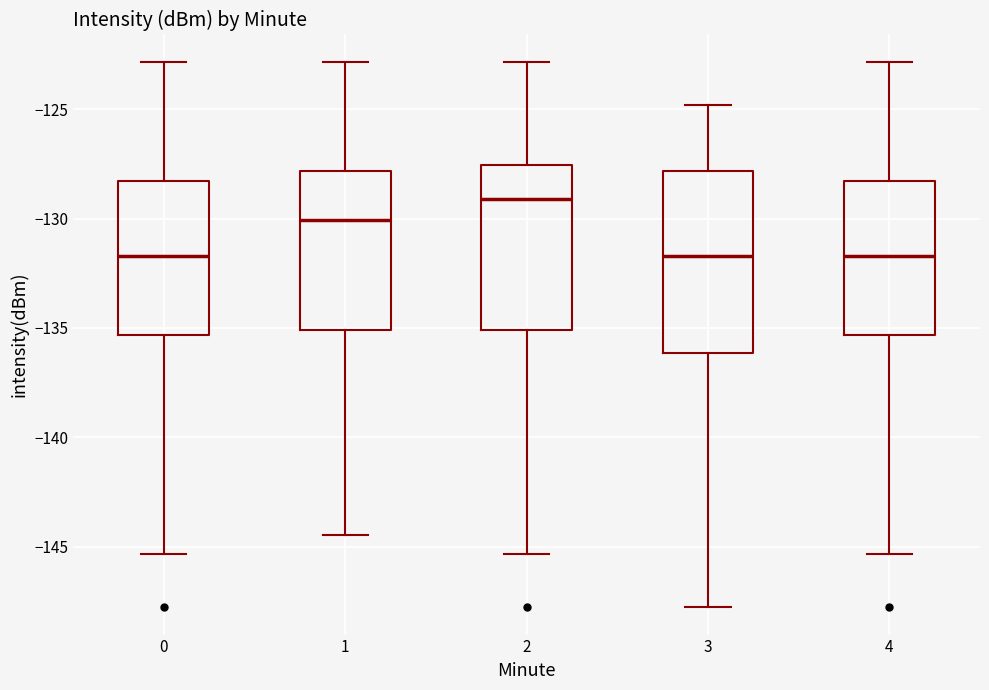

Reading left to right, read every box against the y-axis: the position of its median line, the range the box covers, and the ends of its whiskers. The values are not printed on the chart, so give them approximately, as read against the axis.

0: median -131.5, box -135.5 to -128.5, whiskers -145.5 to -123.0
1: median -130.0, box -135.0 to -128.0, whiskers -144.5 to -123.0
2: median -129.0, box -135.0 to -127.5, whiskers -145.5 to -123.0
3: median -131.5, box -136.0 to -128.0, whiskers -148.0 to -125.0
4: median -131.5, box -135.5 to -128.5, whiskers -145.5 to -123.0